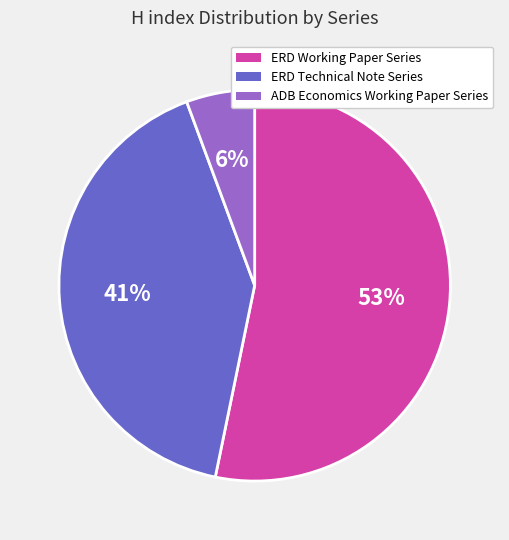

Between ERD Working Paper Series and ADB Economics Working Paper Series, which is larger?

ERD Working Paper Series